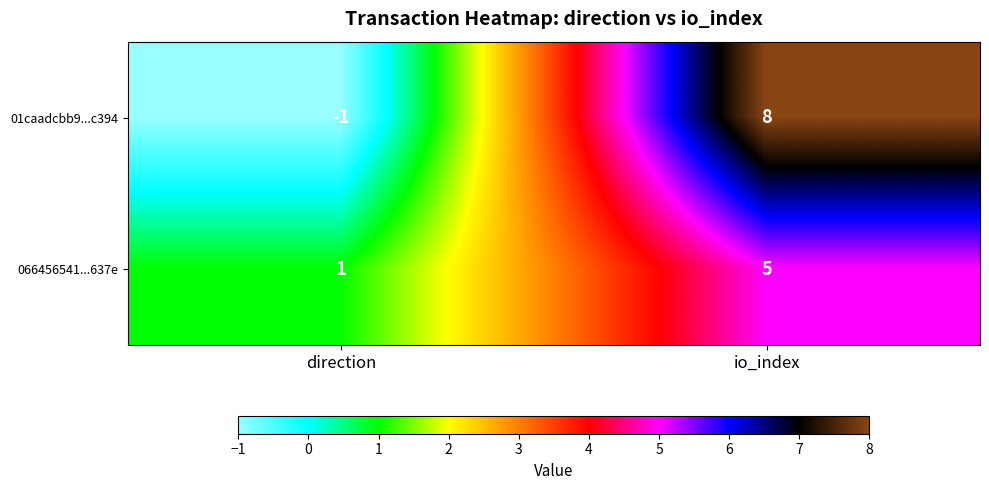

Which category has the lowest value across all series?

direction